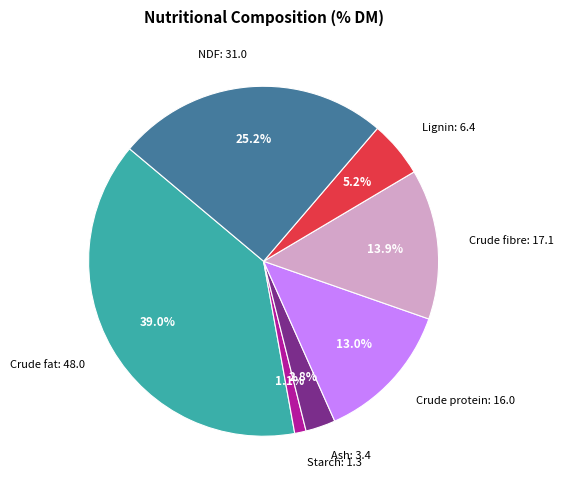

Do Starch: 1.3 and Crude fibre: 17.1 together represent more than half of the pie?

No